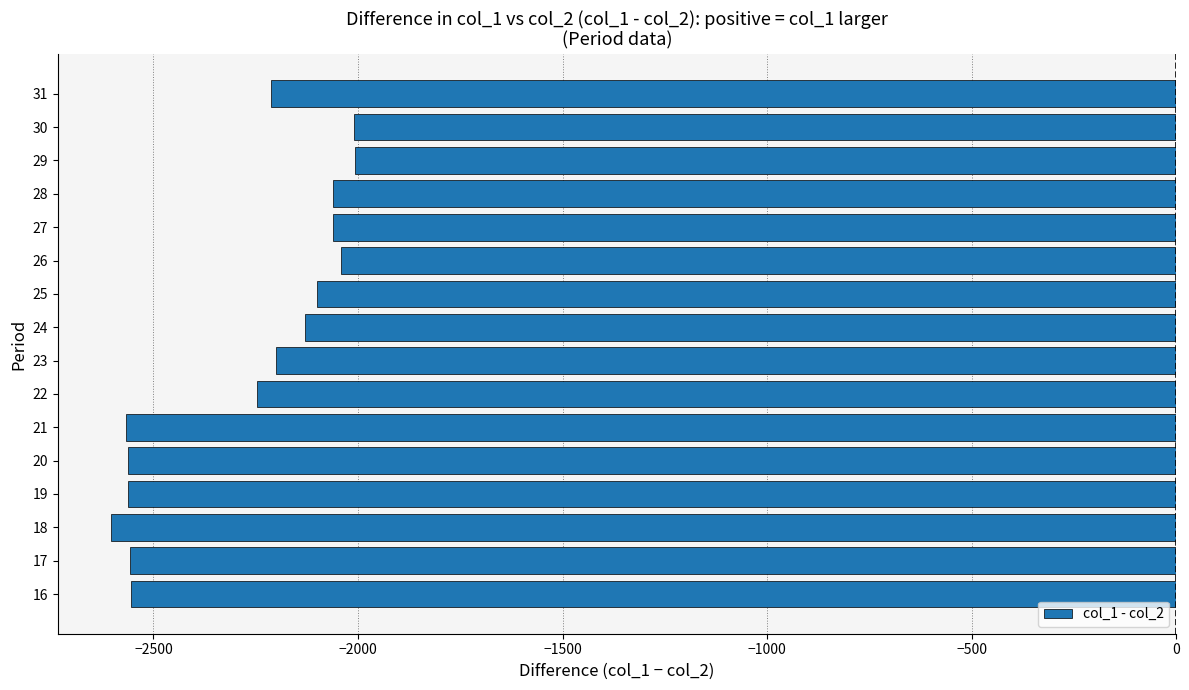

What is the change in value from 17 to 22?

+309.4